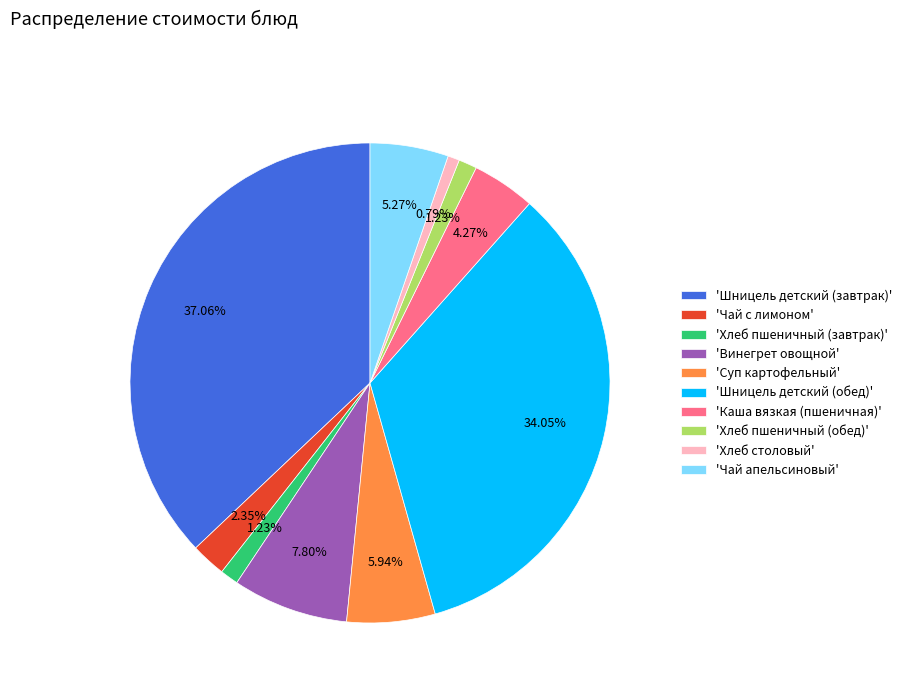

Is the sum of 'Хлеб пшеничный (обед)' and 'Чай апельсиновый' greater than half?

No